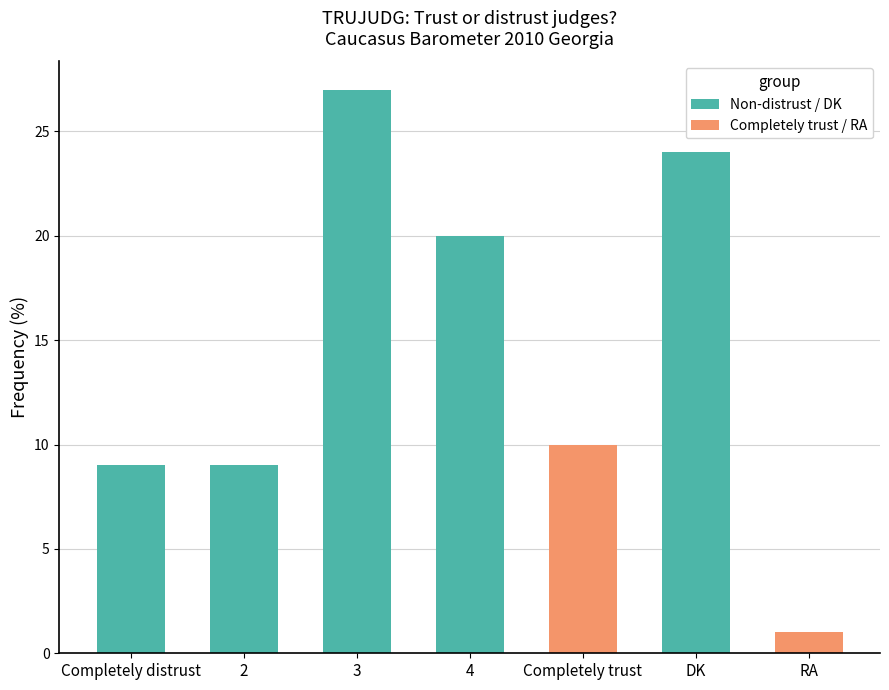

Where does the data first go above 10?

3